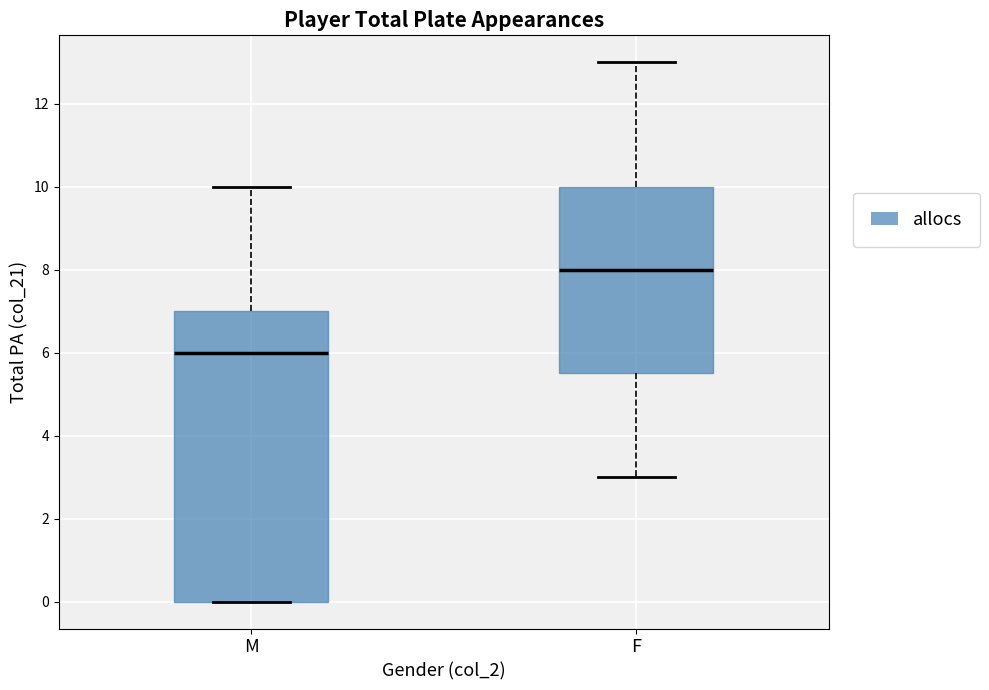

Reading left to right, transcribe this box plot: for each box, give where its median line is, the range the box spans, and where its two whiskers end, as read against the y-axis. The values are not printed on the chart, so give them approximately, as read against the axis.

M: median 6.0, box 0.0 to 7.0, whiskers 0.0 to 10.0
F: median 8.0, box 5.6 to 10.0, whiskers 3.0 to 13.0